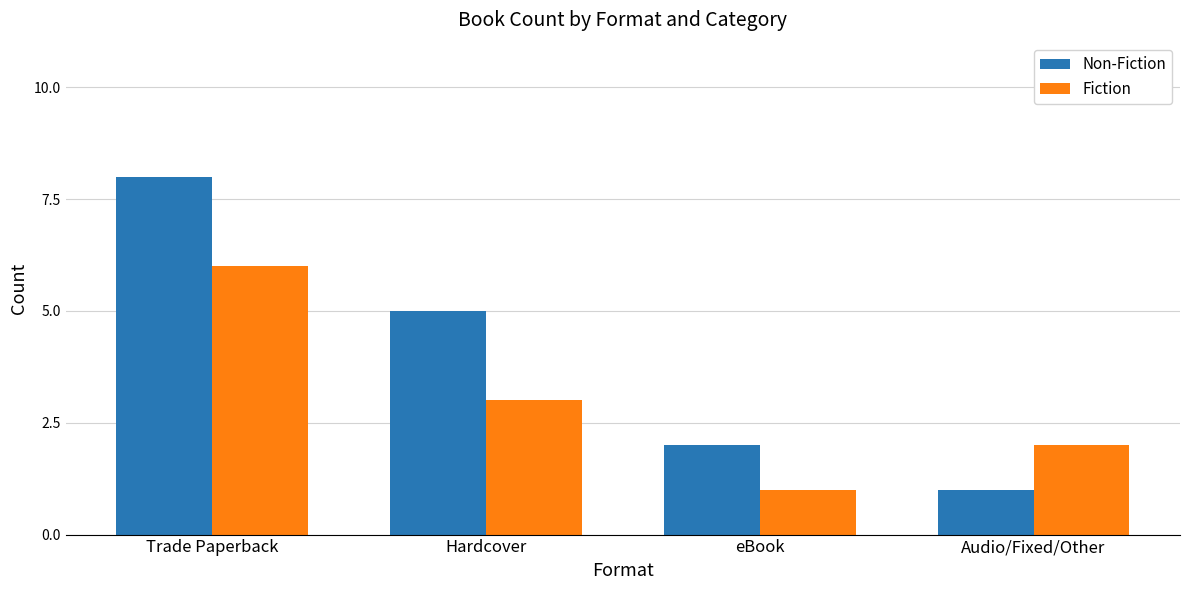

What is the value of the Fiction bar at the 4th from the left?

2